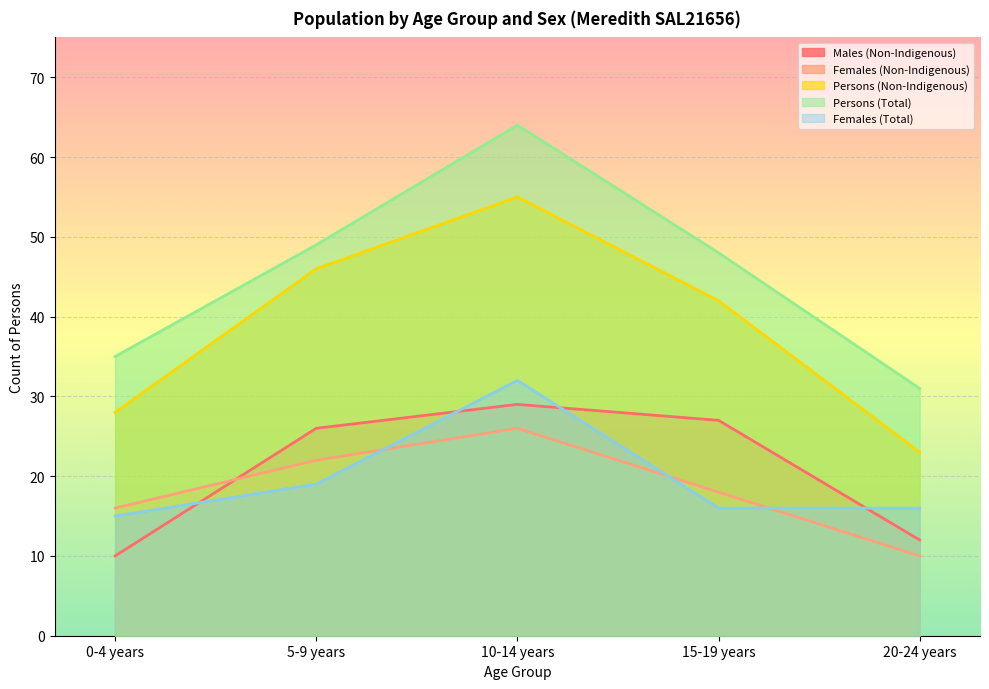

What is the difference between the maximum and minimum values in the Females (Non-Indigenous) series?

16